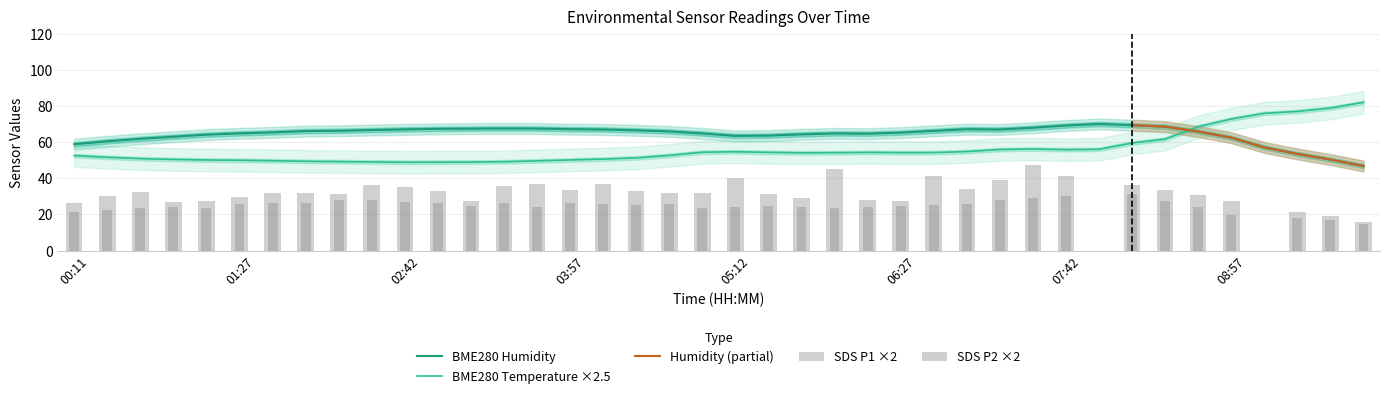

What is the highest value of the SDS_P1 series?

47.0